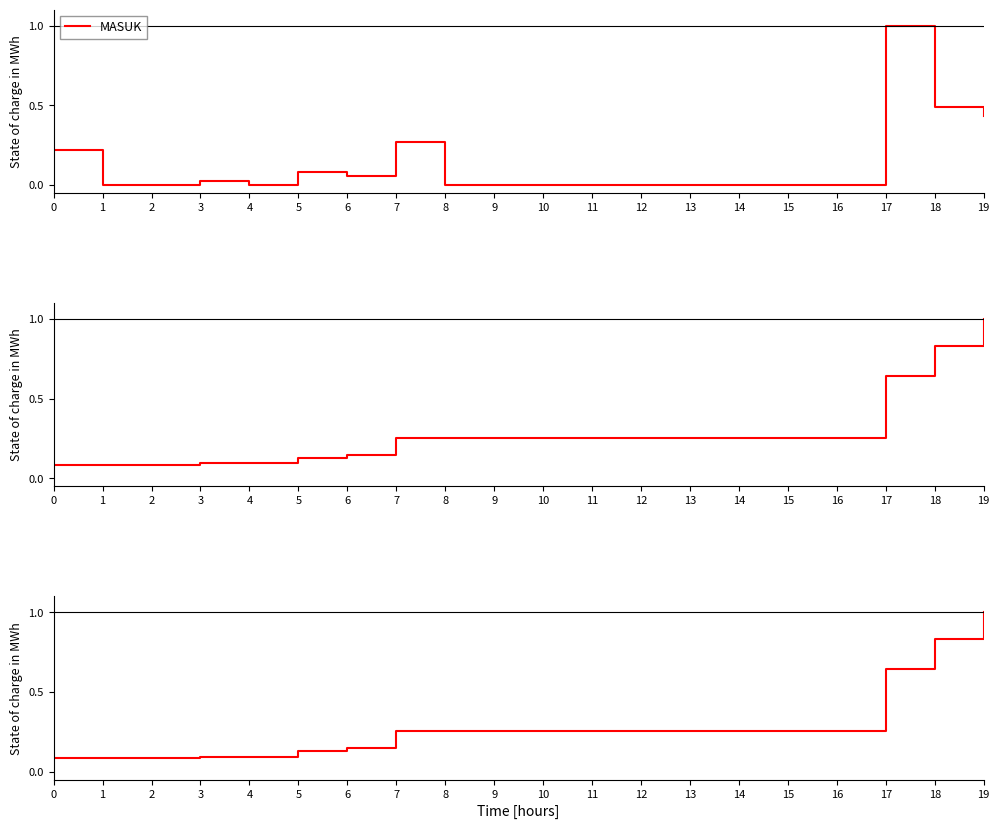

Reading right to left, list all the values displayed in this chart.

MASUK: 0.4	0.5	1.0	0.0	0.0	0.0	0.0	0.0	0.0	0.0	0.0	0.0	0.3	0.1	0.1	0.0	0.0	0.0	0.0	0.2
TOTAL KONTAK ERAT: 1.0	0.8	0.6	0.3	0.3	0.3	0.3	0.3	0.3	0.3	0.3	0.3	0.3	0.1	0.1	0.1	0.1	0.1	0.1	0.1
Kontak Erat Isolasi: 1.0	0.8	0.6	0.3	0.3	0.3	0.3	0.3	0.3	0.3	0.3	0.3	0.3	0.1	0.1	0.1	0.1	0.1	0.1	0.1